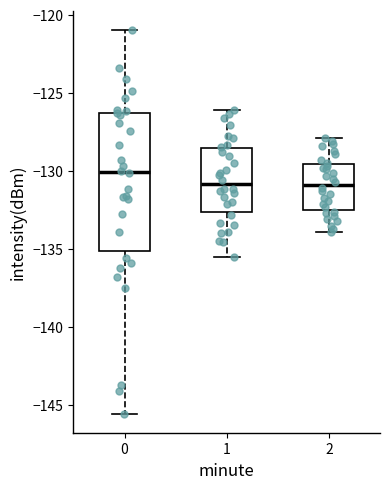

Comparing the boxes themselves (not the whiskers), which one is the tallest?

0